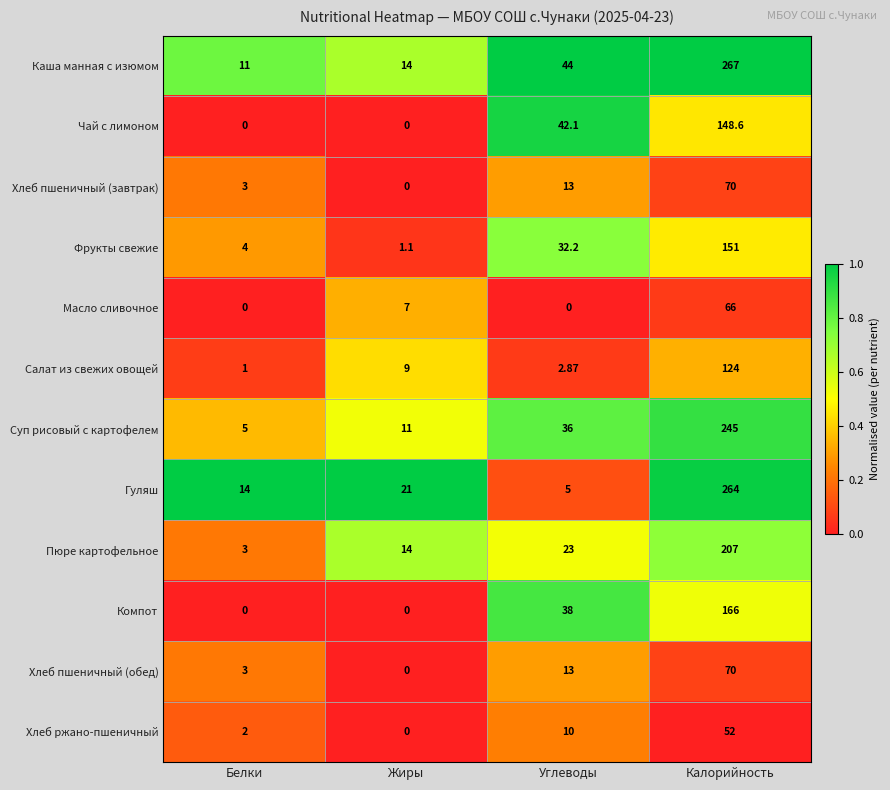

Rank the categories by Фрукты свежие value from highest to lowest.

Калорийность, Углеводы, Белки, Жиры